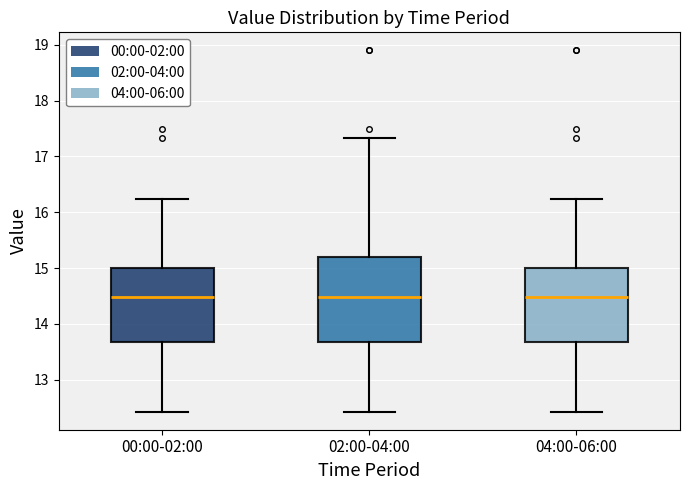

Reading left to right, read every box against the y-axis: the position of its median line, the range the box covers, and the ends of its whiskers. The values are not printed on the chart, so give them approximately, as read against the axis.

00:00-02:00: median 14.5, box 13.7 to 15.0, whiskers 12.4 to 16.2
02:00-04:00: median 14.5, box 13.7 to 15.2, whiskers 12.4 to 17.3
04:00-06:00: median 14.5, box 13.7 to 15.0, whiskers 12.4 to 16.2